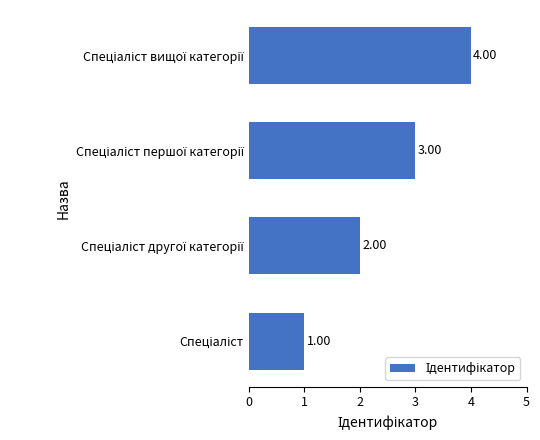

What is the sum of all values?

10